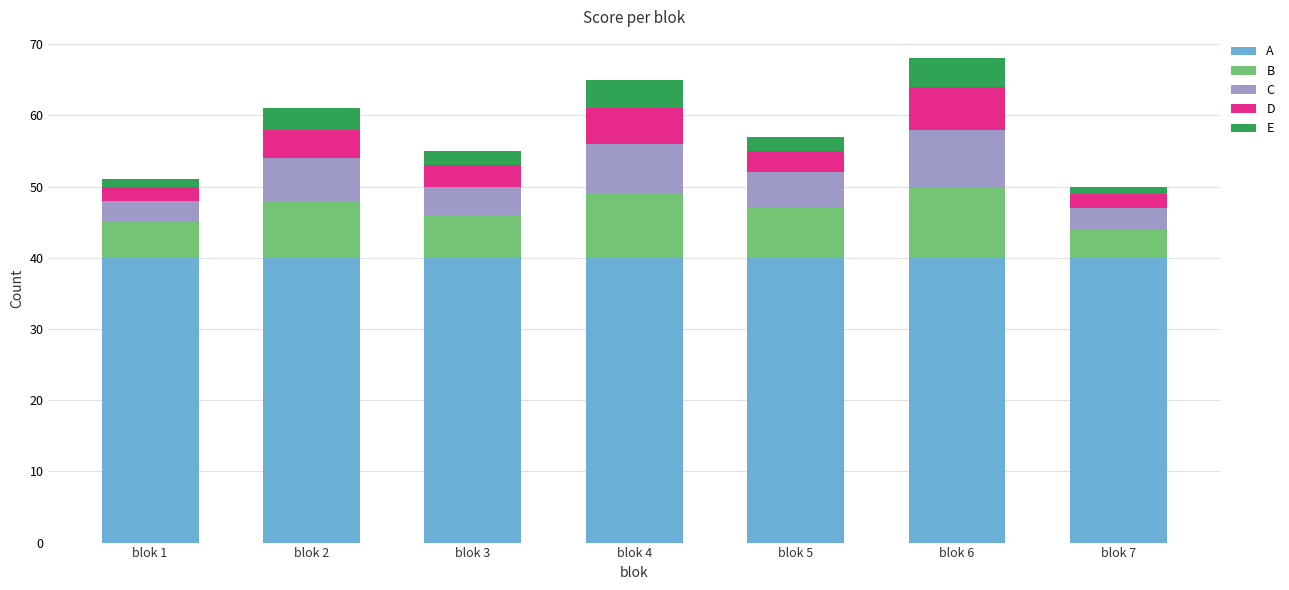

What is the average value of the A series?

40